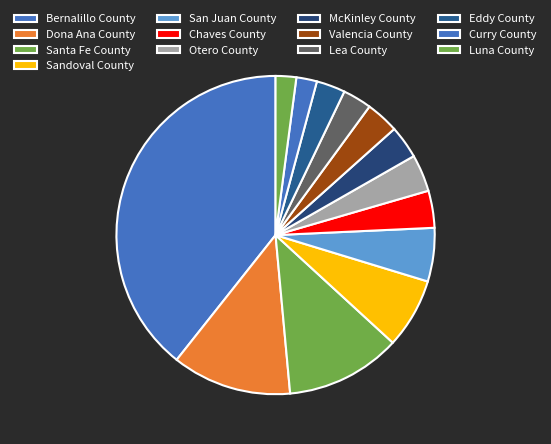

True or false: Curry County accounts for 9% of the total.

False